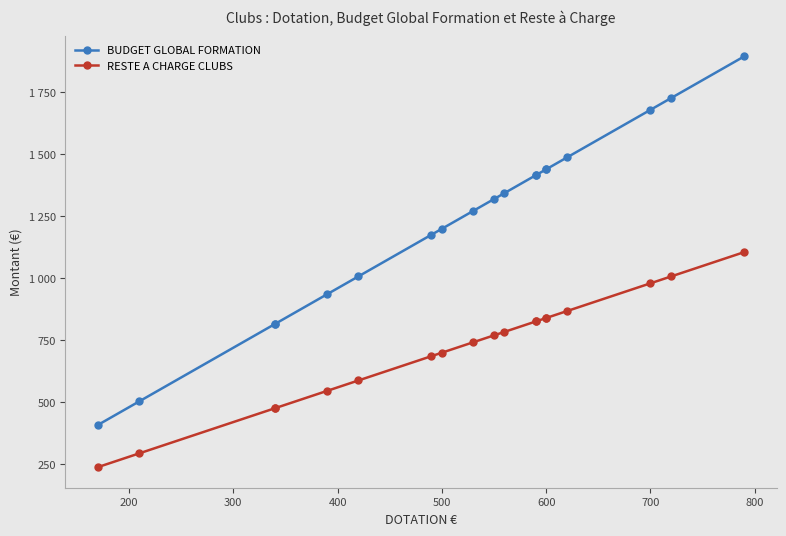

What are all the series names shown in the legend?

BUDGET GLOBAL FORMATION, RESTE A CHARGE CLUBS